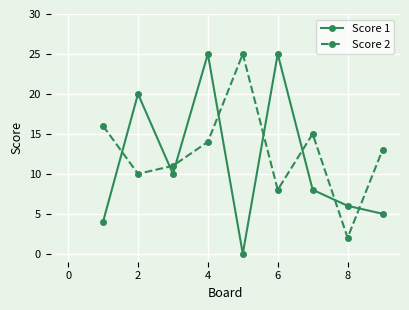

True or false: Score 1 has more than 0 interior local peaks.

True